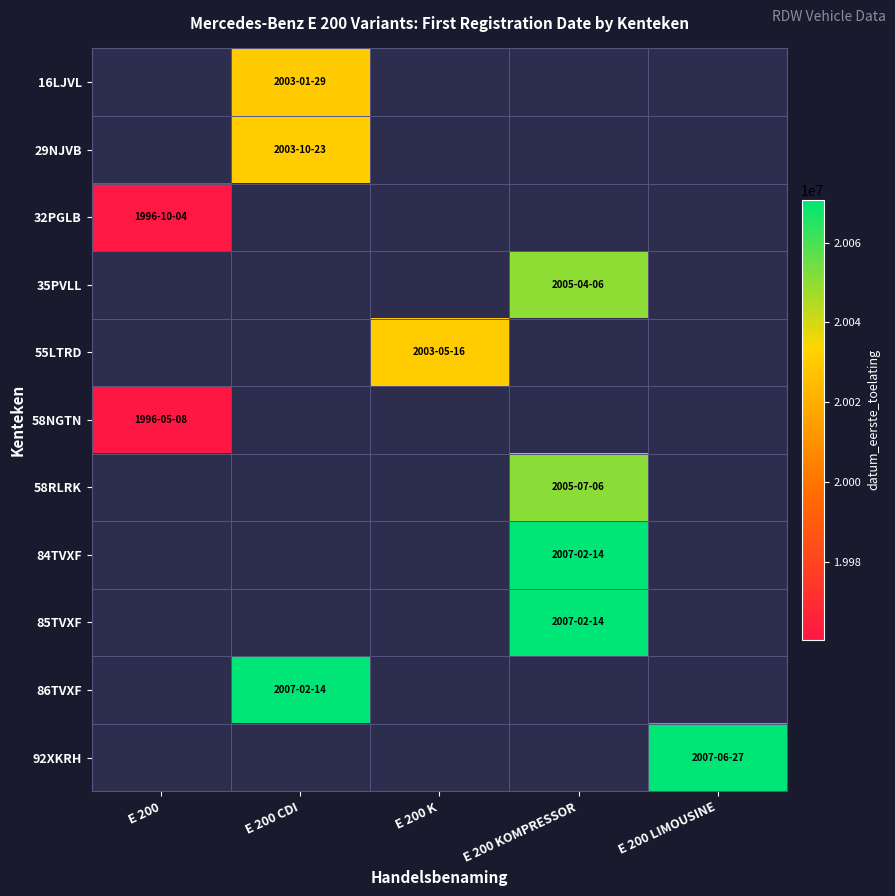

List the labels in order of 32PGLB value, smallest first.

E 200, E 200 CDI, E 200 K, E 200 KOMPRESSOR, E 200 LIMOUSINE